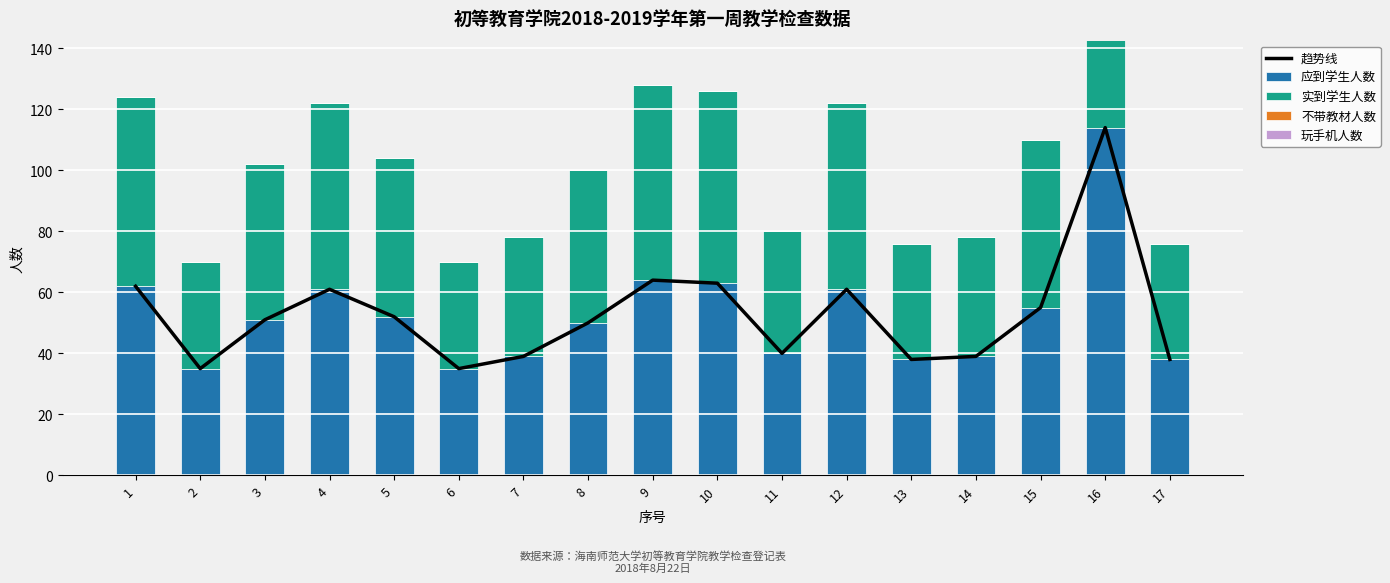

Reading left to right, list all the values displayed in this chart.

趋势线: 1=62	2=35	3=51	4=61	5=52	6=35	7=39	8=50	9=64	10=63	11=40	12=61	13=38	14=39	15=55	16=114	17=38
应到学生人数: 1=62	2=35	3=51	4=61	5=52	6=35	7=39	8=50	9=64	10=63	11=40	12=61	13=38	14=39	15=55	16=114	17=38
实到学生人数: 1=62	2=35	3=51	4=61	5=52	6=35	7=39	8=50	9=64	10=63	11=40	12=61	13=38	14=39	15=55	16=114	17=38
不带教材人数: 1=0	2=0	3=0	4=0	5=0	6=0	7=0	8=0	9=0	10=0	11=0	12=0	13=0	14=0	15=0	16=0	17=0
玩手机人数: 1=0	2=0	3=0	4=0	5=0	6=0	7=0	8=0	9=0	10=0	11=0	12=0	13=0	14=0	15=0	16=0	17=0